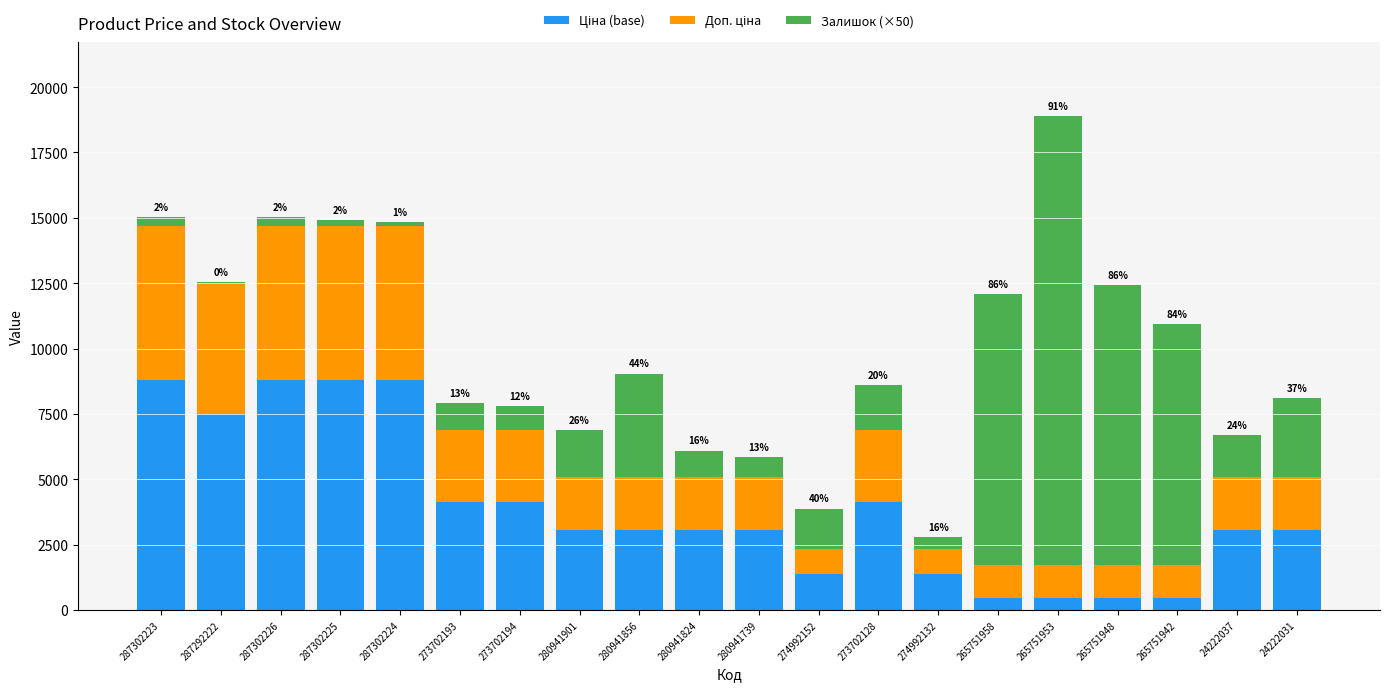

What is the total value across all series at 280941739?

5840.4